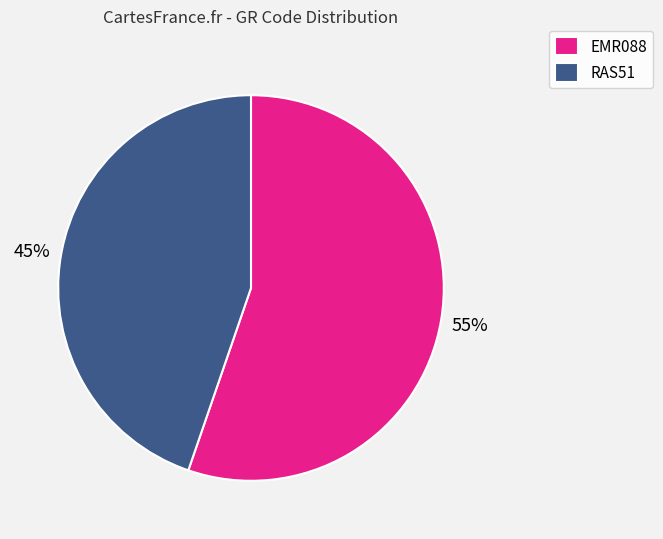

To the nearest percent, what portion does EMR088 represent?

55%